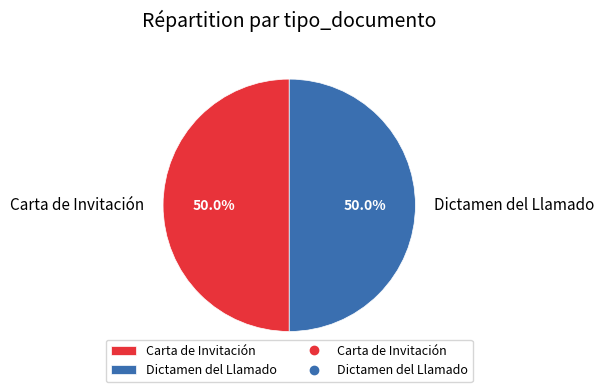

Do Dictamen del Llamado and Carta de Invitación together represent more than half of the pie?

Yes